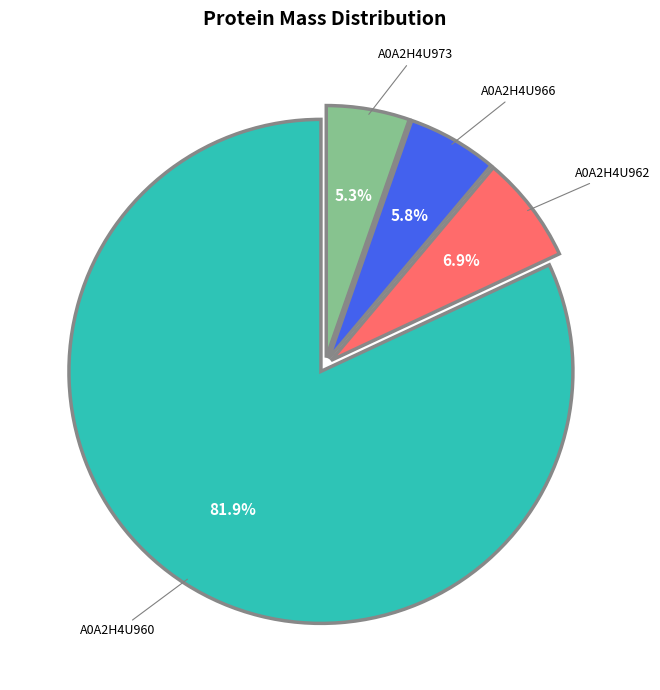

True or false: A0A2H4U960 accounts for 82% of the total.

True